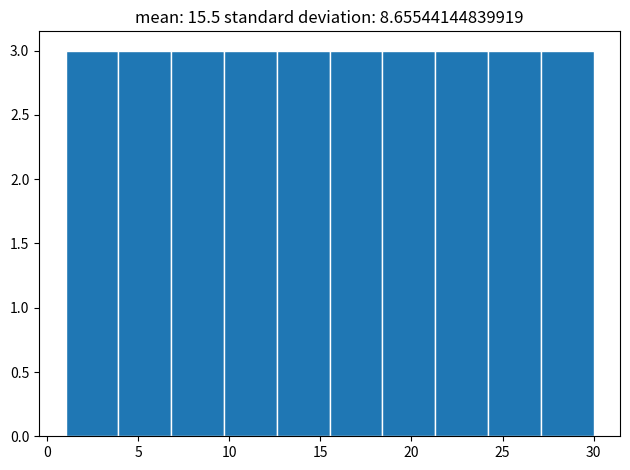

Reading left to right, transcribe this chart: for each bar, give the range it covers on the x-axis and its height. Neither the bar edges nor the heights are printed on the chart, so give them approximately, as read against the axes.

1.0 to 3.9: 3
3.9 to 6.8: 3
6.8 to 9.7: 3
9.7 to 12.6: 3
12.6 to 15.5: 3
15.5 to 18.4: 3
18.4 to 21.3: 3
21.3 to 24.2: 3
24.2 to 27.1: 3
27.1 to 30.0: 3